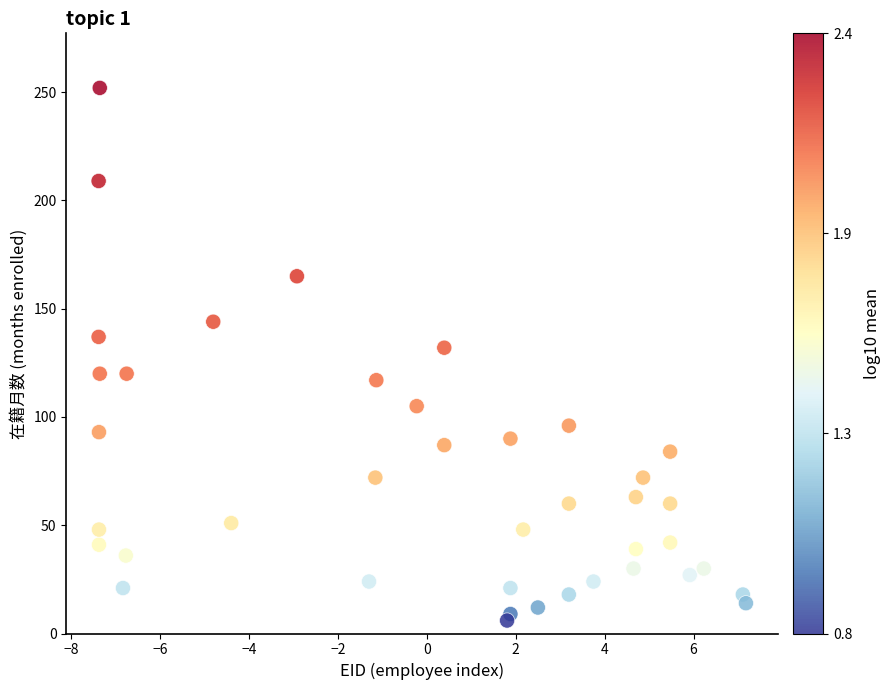

What Y value in the scatter plot is closest to 129?

132